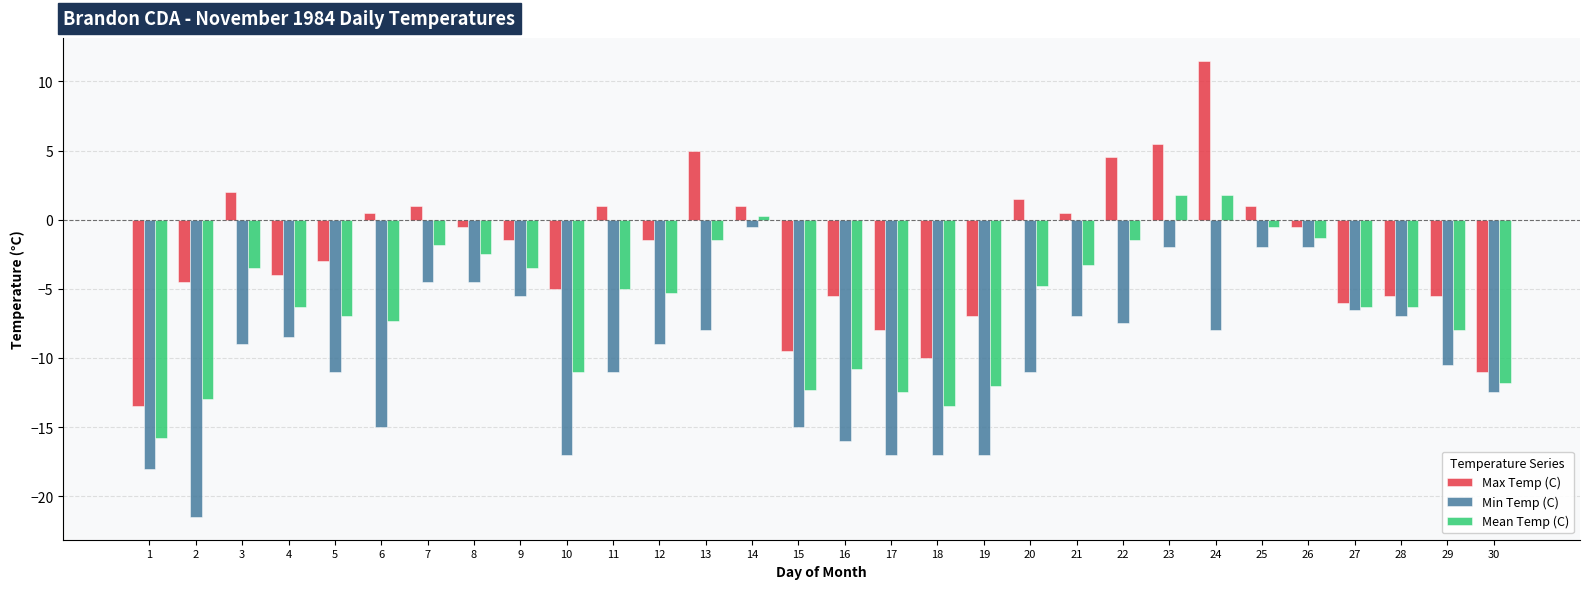

What is the sum of all Min Temp (C) values?

-301.0